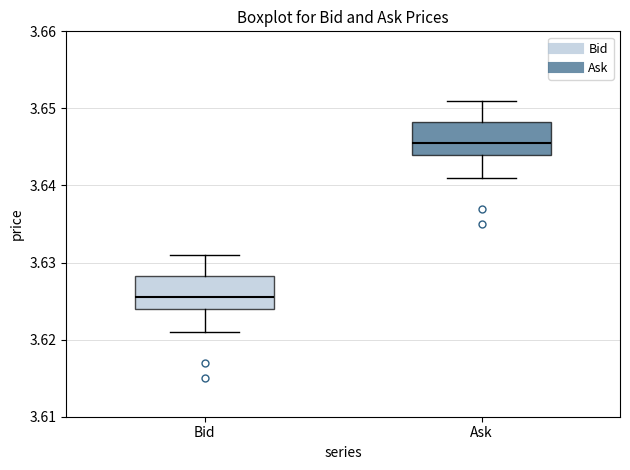

Reading left to right, read every box against the y-axis: the position of its median line, the range the box covers, and the ends of its whiskers. The values are not printed on the chart, so give them approximately, as read against the axis.

Bid: median 3.626, box 3.624 to 3.628, whiskers 3.621 to 3.631
Ask: median 3.646, box 3.644 to 3.648, whiskers 3.641 to 3.651